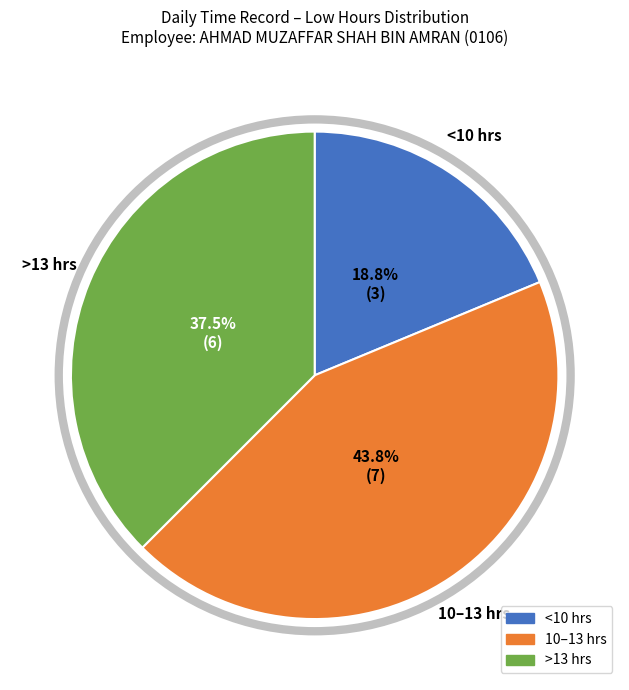

Count the number of slices in the pie.

3